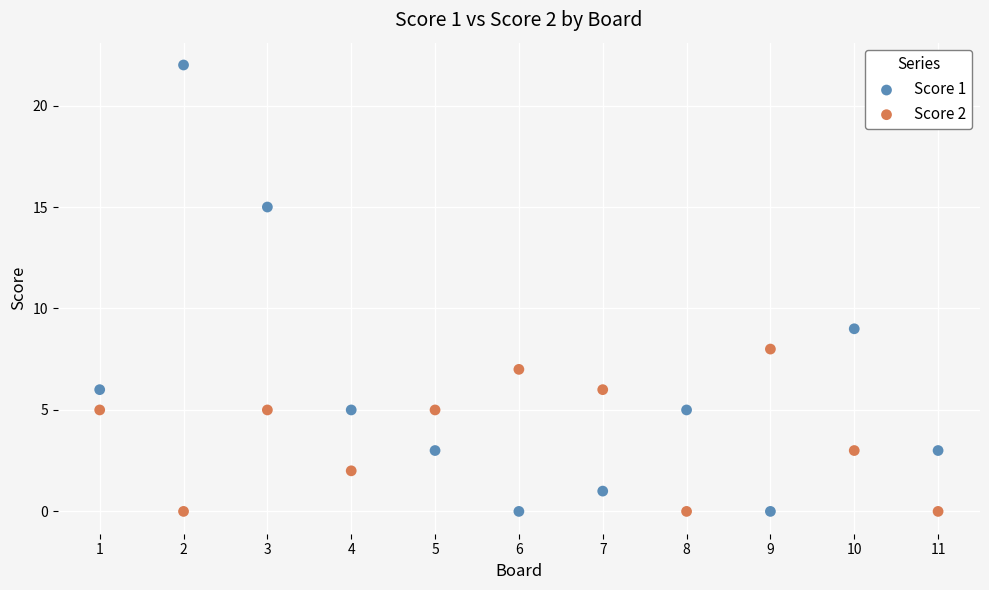

Which series reaches the maximum Y coordinate?

Score 1